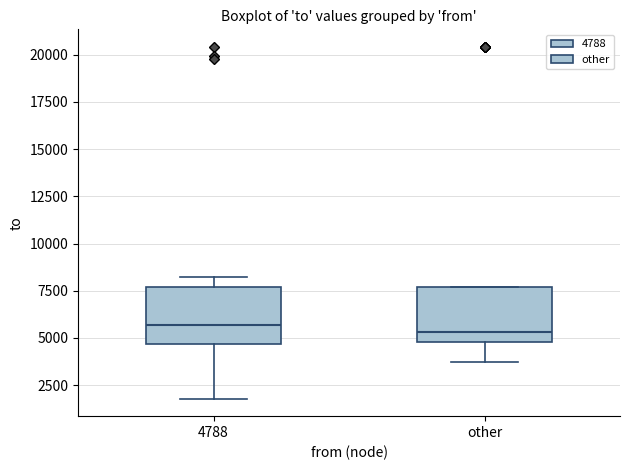

Reading left to right, read every box against the y-axis: the position of its median line, the range the box covers, and the ends of its whiskers. The values are not printed on the chart, so give them approximately, as read against the axis.

4788: median 5500, box 4500 to 7500, whiskers 2000 to 8000
other: median 5500, box 5000 to 7500, whiskers 3500 to 7500